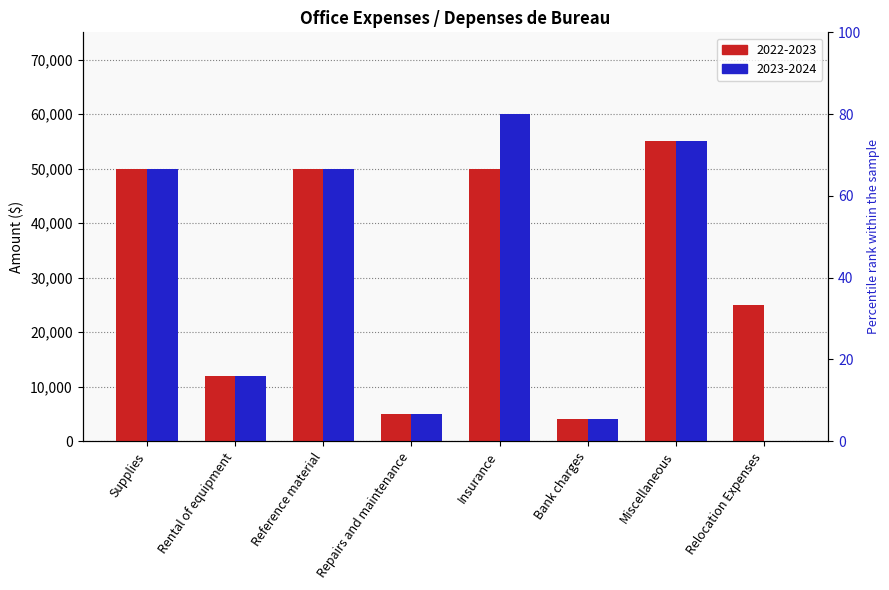

Reading right to left, list all the values displayed in this chart.

2022-2023: Relocation Expenses=25000	Miscellaneous=55000	Bank charges=4000	Insurance=50000	Repairs and maintenance=5000	Reference material=50000	Rental of equipment=12000	Supplies=50000
2023-2024: Relocation Expenses=0	Miscellaneous=55000	Bank charges=4000	Insurance=60000	Repairs and maintenance=5000	Reference material=50000	Rental of equipment=12000	Supplies=50000